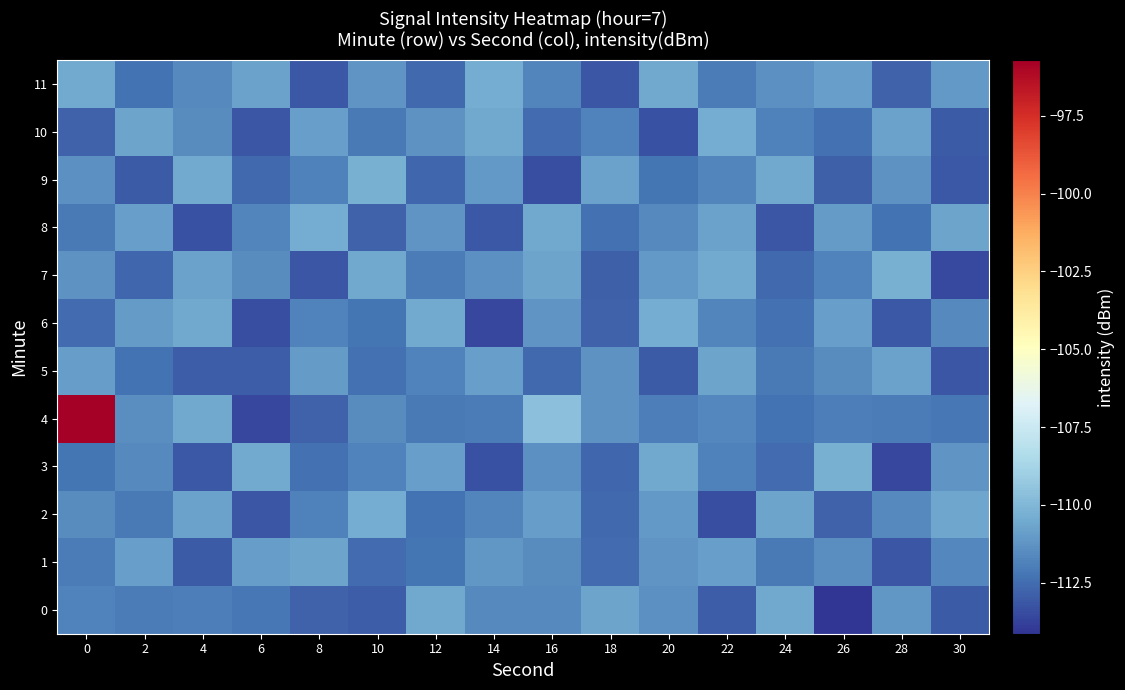

Reading left to right, list all the values displayed in this chart.

0: 0=-111.8	2=-112.0	4=-112.0	6=-112.2	8=-112.8	10=-112.9	12=-110.5	14=-111.6	16=-111.6	18=-110.7	20=-111.4	22=-112.9	24=-110.6	26=-114.1	28=-111.2	30=-113.0
1: 0=-112.0	2=-110.9	4=-113.0	6=-110.9	8=-110.7	10=-112.5	12=-112.2	14=-111.2	16=-111.5	18=-112.5	20=-111.2	22=-110.8	24=-112.1	26=-111.5	28=-113.2	30=-111.7
2: 0=-111.5	2=-112.1	4=-110.8	6=-113.2	8=-111.9	10=-110.4	12=-112.3	14=-111.7	16=-111.0	18=-112.6	20=-111.1	22=-113.4	24=-110.8	26=-112.8	28=-111.5	30=-110.7
3: 0=-112.2	2=-111.6	4=-113.1	6=-110.5	8=-112.4	10=-111.8	12=-110.9	14=-113.3	16=-111.4	18=-112.7	20=-110.6	22=-111.9	24=-112.5	26=-110.3	28=-113.6	30=-111.2
4: 0=-95.7	2=-111.5	4=-110.6	6=-113.6	8=-112.8	10=-111.5	12=-112.1	14=-112.0	16=-109.6	18=-111.3	20=-111.9	22=-111.7	24=-112.3	26=-112.0	28=-112.0	30=-112.2
5: 0=-110.9	2=-112.3	4=-113.0	6=-112.9	8=-111.0	10=-112.4	12=-111.8	14=-110.9	16=-112.6	18=-111.3	20=-113.0	22=-110.7	24=-112.1	26=-111.5	28=-110.8	30=-113.2
6: 0=-112.5	2=-111.0	4=-110.6	6=-113.4	8=-111.8	10=-112.2	12=-110.5	14=-113.6	16=-111.2	18=-112.8	20=-110.4	22=-111.7	24=-112.4	26=-110.9	28=-113.1	30=-111.6
7: 0=-111.3	2=-112.7	4=-110.8	6=-111.5	8=-113.2	10=-110.6	12=-112.0	14=-111.4	16=-110.7	18=-112.9	20=-111.1	22=-110.5	24=-112.6	26=-111.8	28=-110.3	30=-113.5
8: 0=-112.1	2=-110.9	4=-113.3	6=-111.7	8=-110.4	10=-112.8	12=-111.2	14=-113.1	16=-110.6	18=-112.4	20=-111.6	22=-110.8	24=-113.2	26=-111.0	28=-112.3	30=-110.7
9: 0=-111.4	2=-113.0	4=-110.5	6=-112.6	8=-111.9	10=-110.3	12=-112.7	14=-111.1	16=-113.4	18=-110.8	20=-112.2	22=-111.7	24=-110.6	26=-112.9	28=-111.3	30=-113.1
10: 0=-112.8	2=-110.7	4=-111.5	6=-113.2	8=-110.9	10=-112.1	12=-111.3	14=-110.6	16=-112.5	18=-111.8	20=-113.3	22=-110.4	24=-111.9	26=-112.4	28=-110.8	30=-113.0
11: 0=-110.5	2=-112.3	4=-111.6	6=-110.8	8=-113.1	10=-111.2	12=-112.6	14=-110.4	16=-111.7	18=-113.2	20=-110.6	22=-112.0	24=-111.4	26=-110.9	28=-112.8	30=-111.1